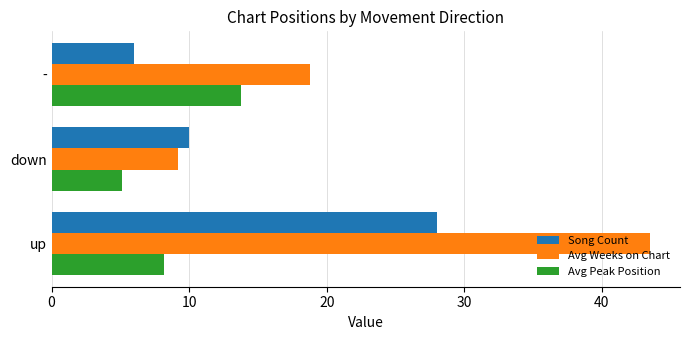

What is the minimum value shown in the chart?

5.1